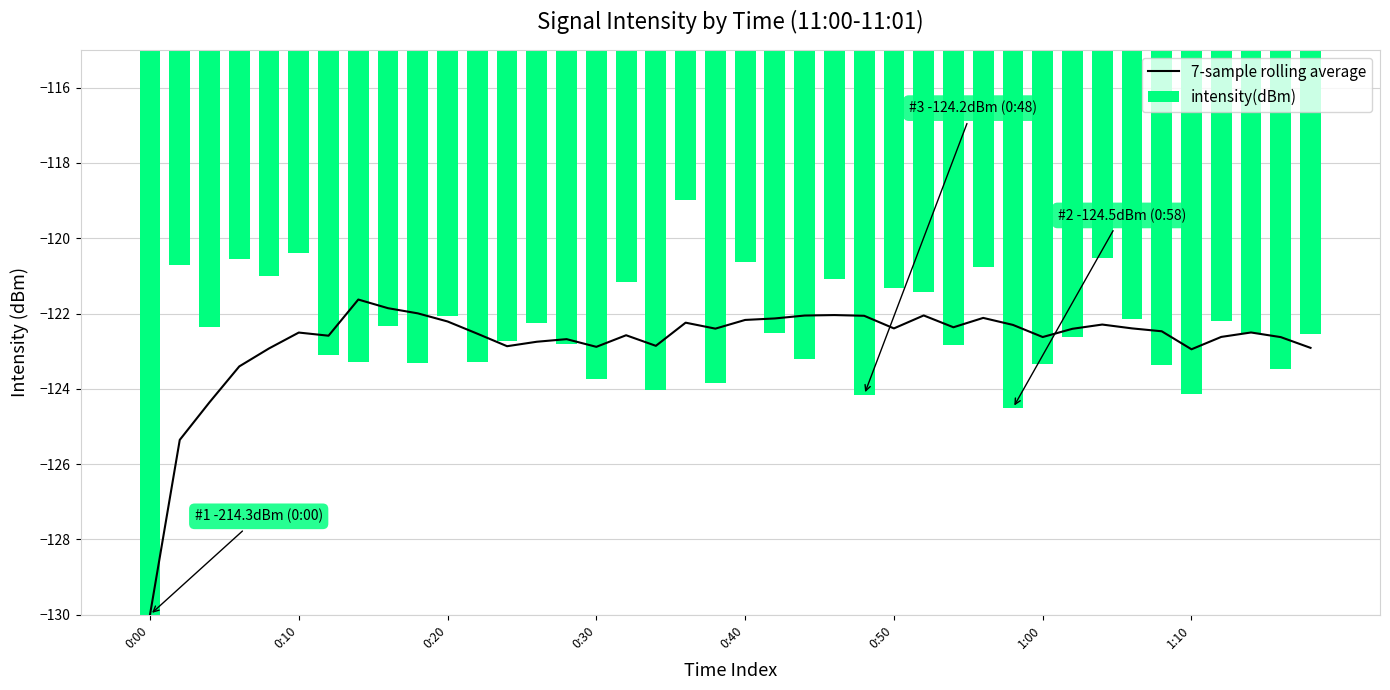

What is the sum of all intensity(dBm) values?

-4901.3